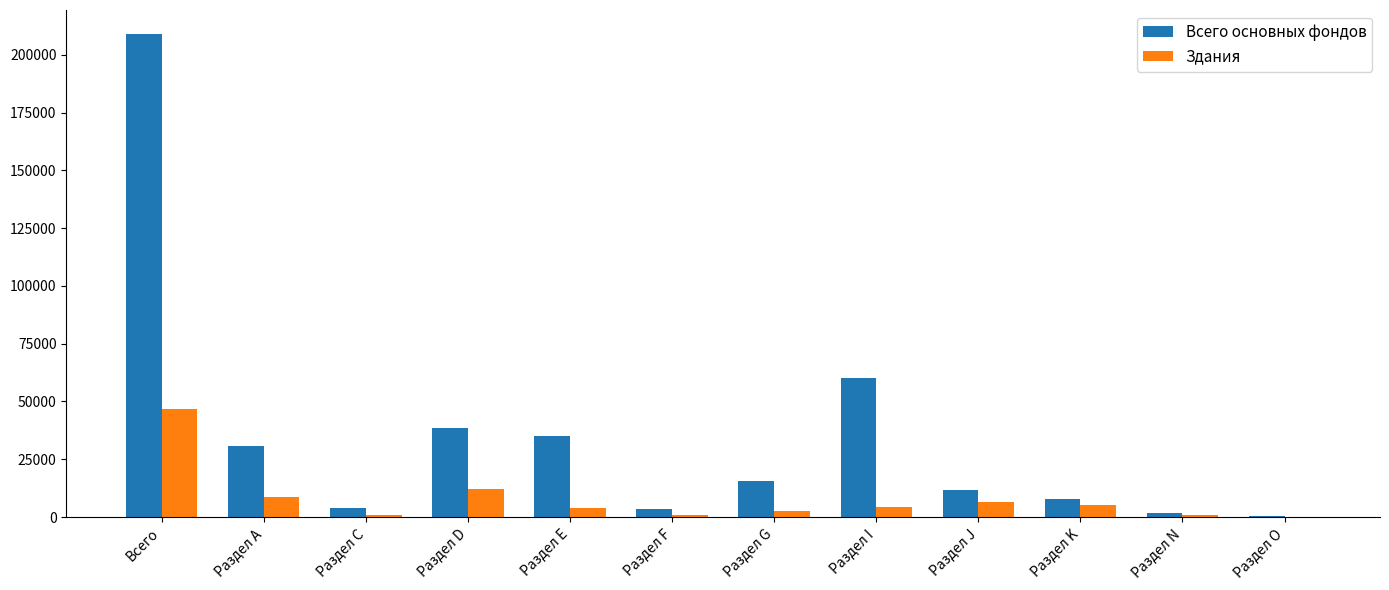

What is the maximum value shown in the chart?

208926.3